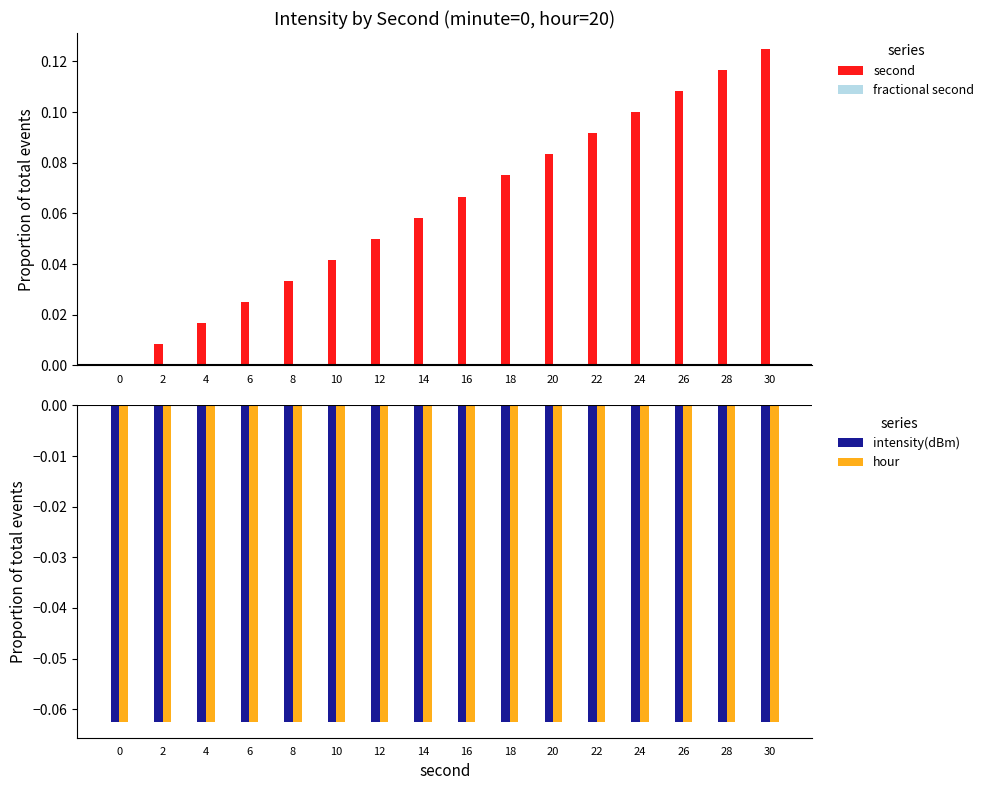

Which series has the largest range (max minus min)?

second